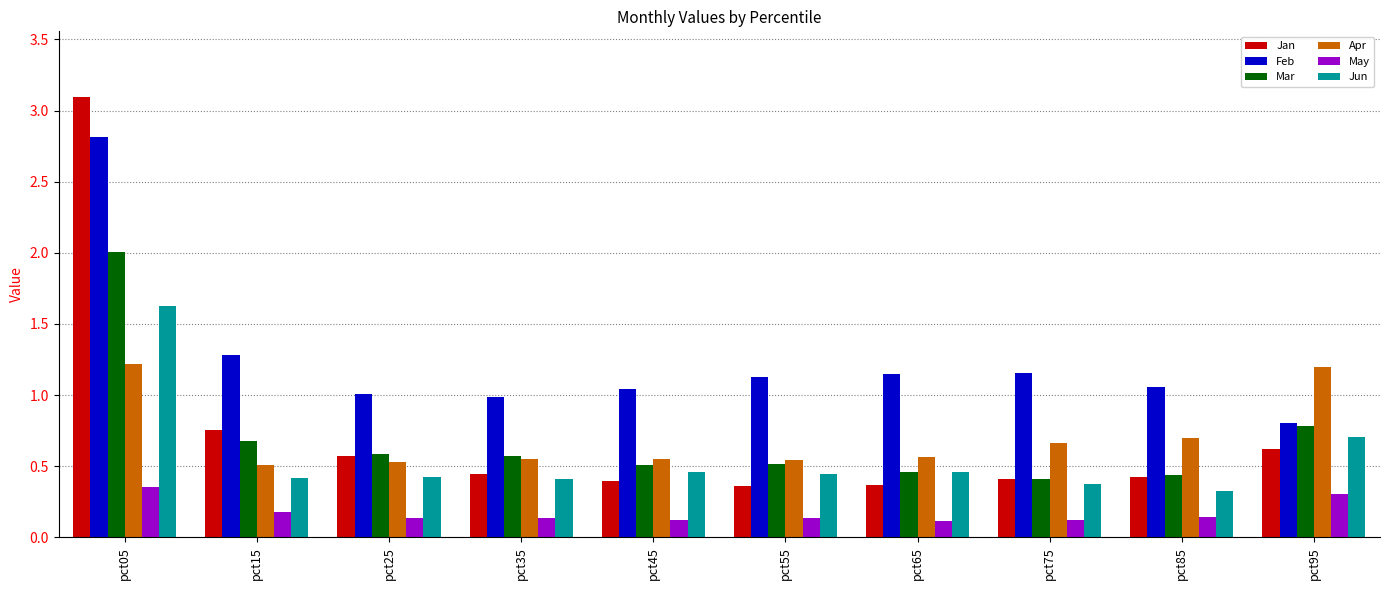

What is the difference between the maximum and minimum values in the Jan series?

2.7